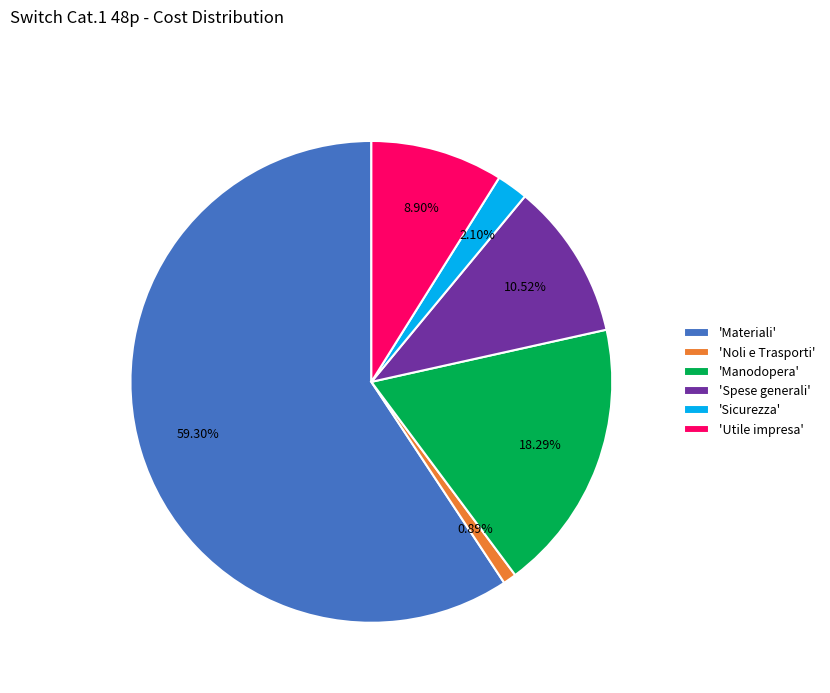

How many slices are in this pie chart?

6